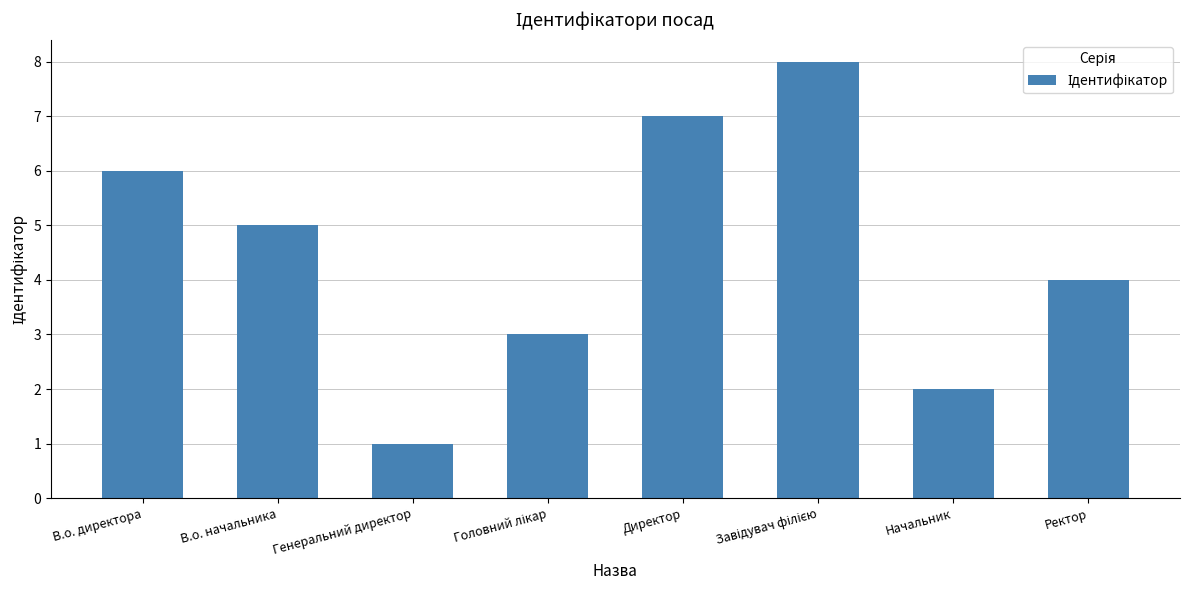

The chart shows a value of 9 at В.о. директора. True or false?

False